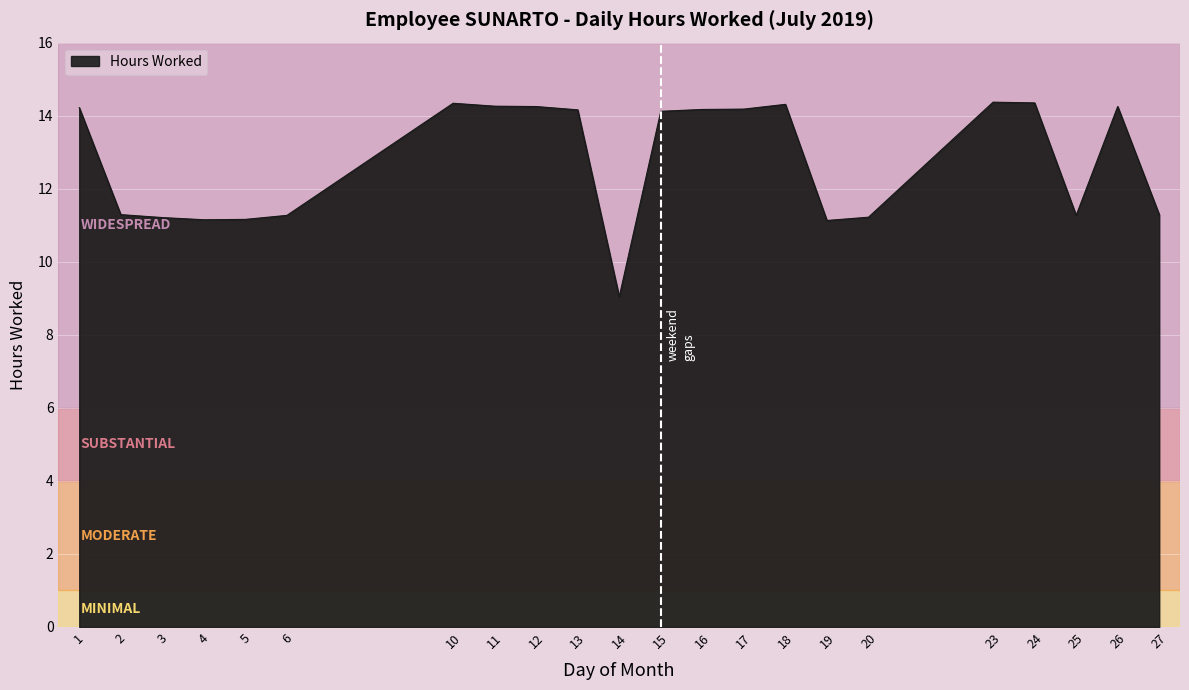

Is it true that the value at 26 is 7.3?

False